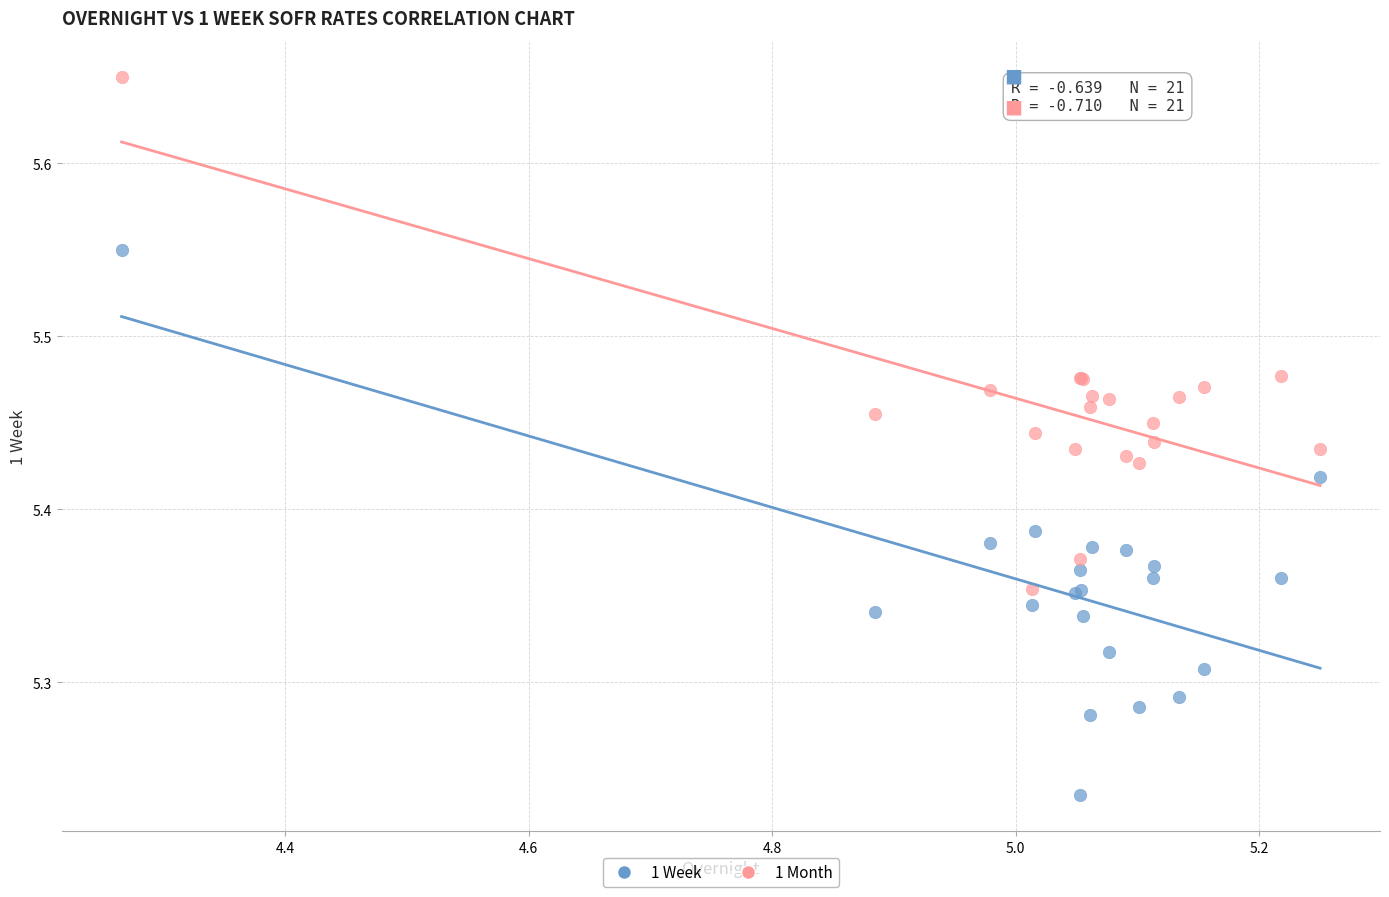

Which series contains the lowest Y value?

1 Week